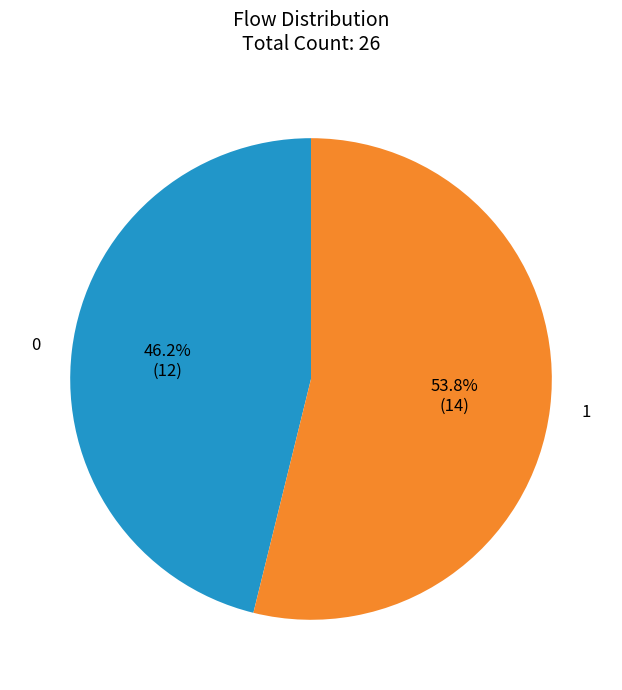

What is the smallest slice in the pie chart?

0